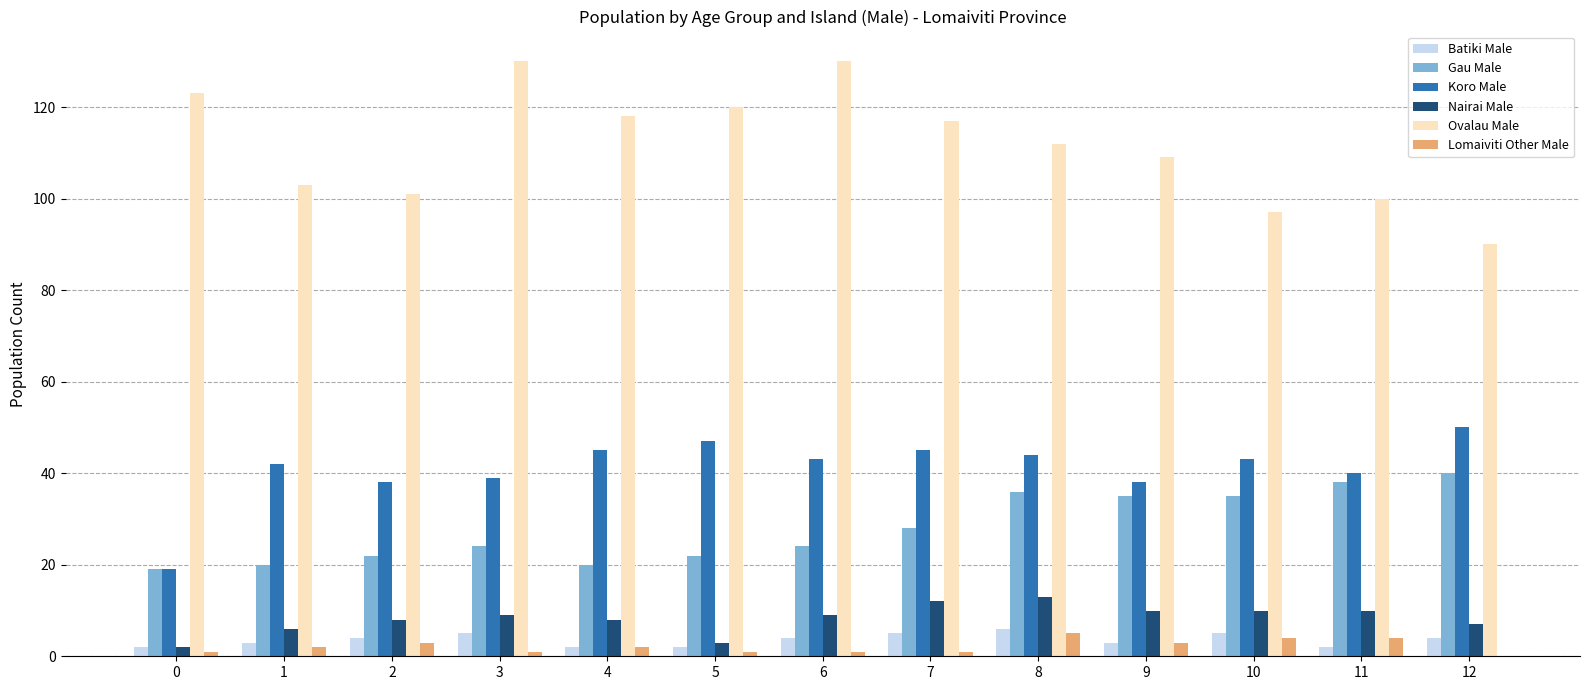

Which series has the largest total across all categories?

Ovalau Male